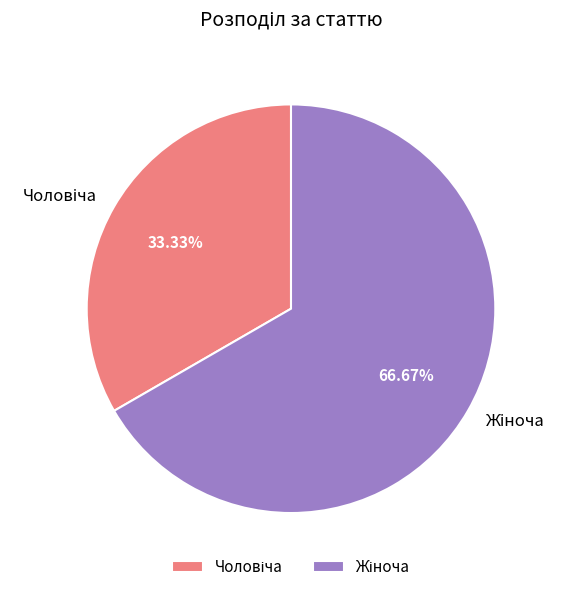

Is there any slice that represents more than half of the pie?

Yes